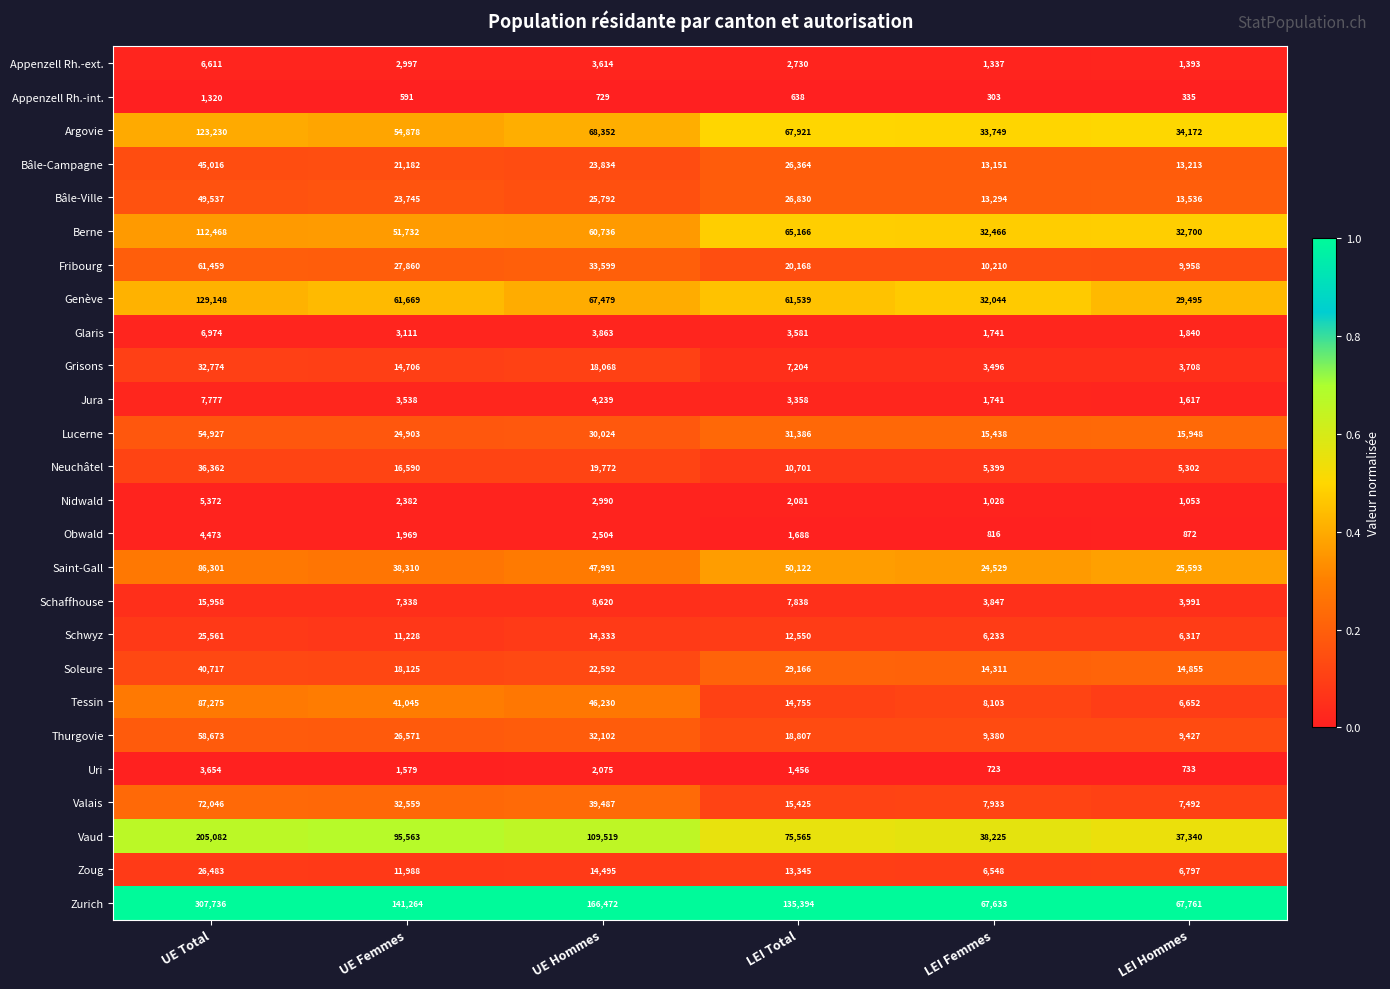

True or false: Obwald has a value of 816 at LEI Femmes.

True